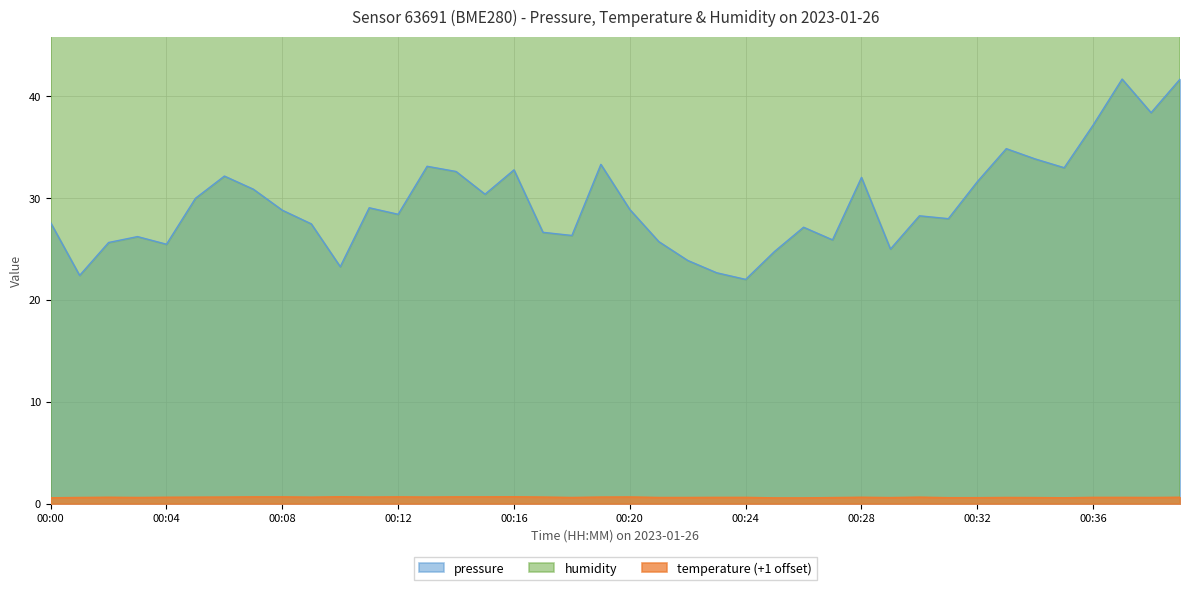

True or false: temperature has more than 1 interior local peaks.

True